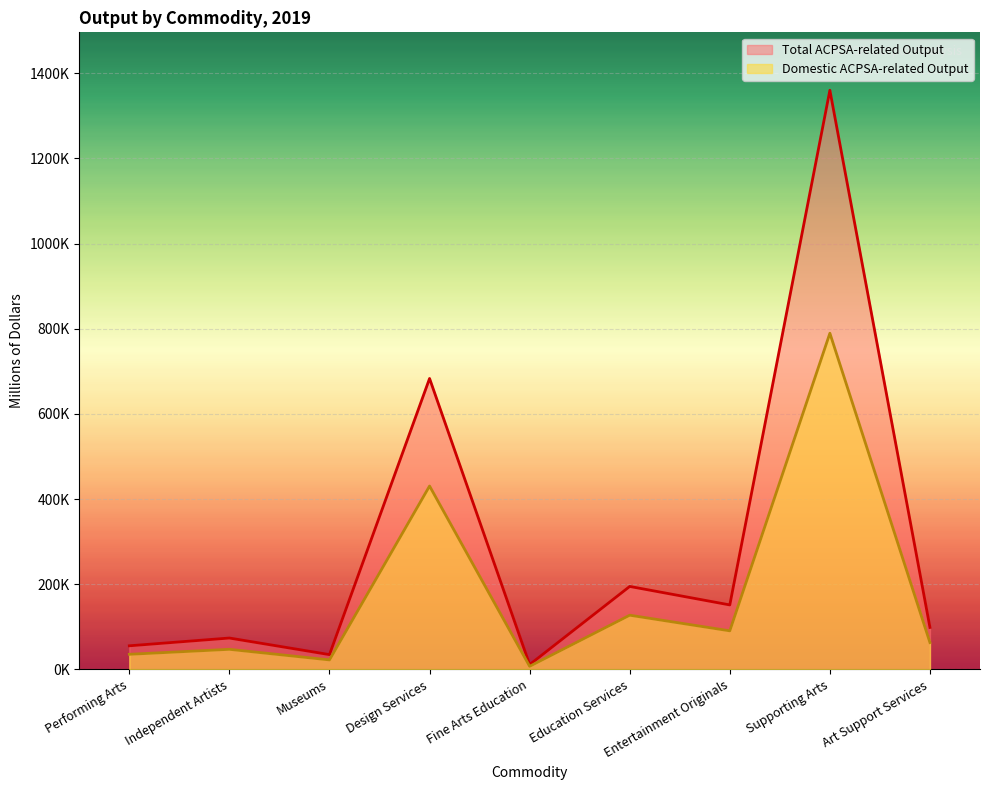

Does the chart display data point markers on the line(s)?

No